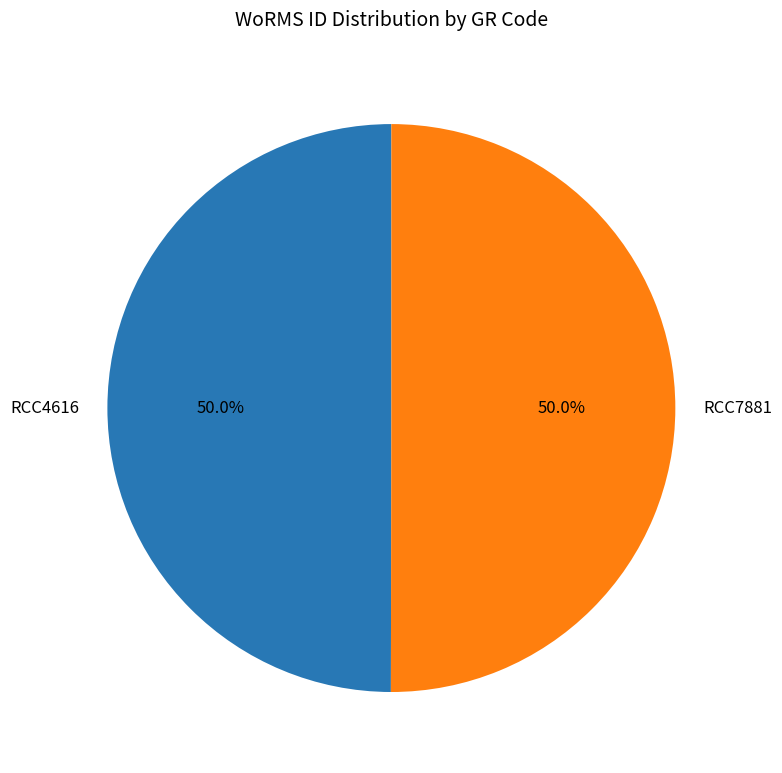

Approximately how many times larger is the value at RCC4616 compared to RCC7881?

1.0